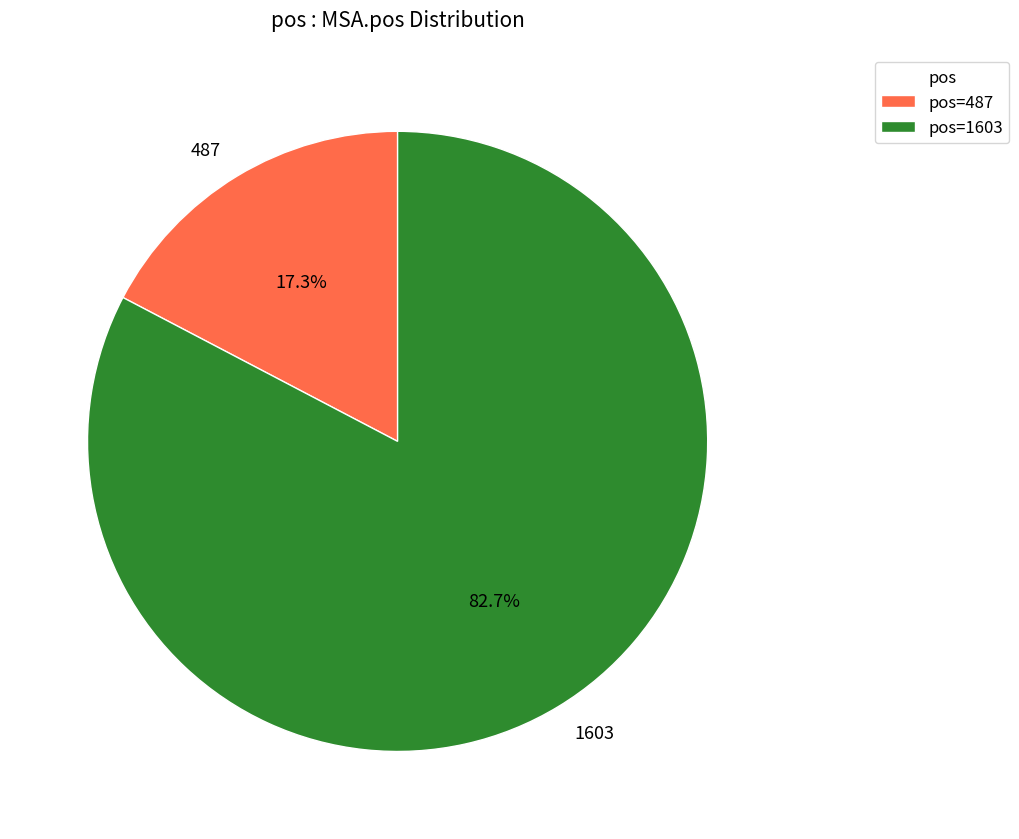

To the nearest percent, what is the combined percentage of 487 and 1603?

100%